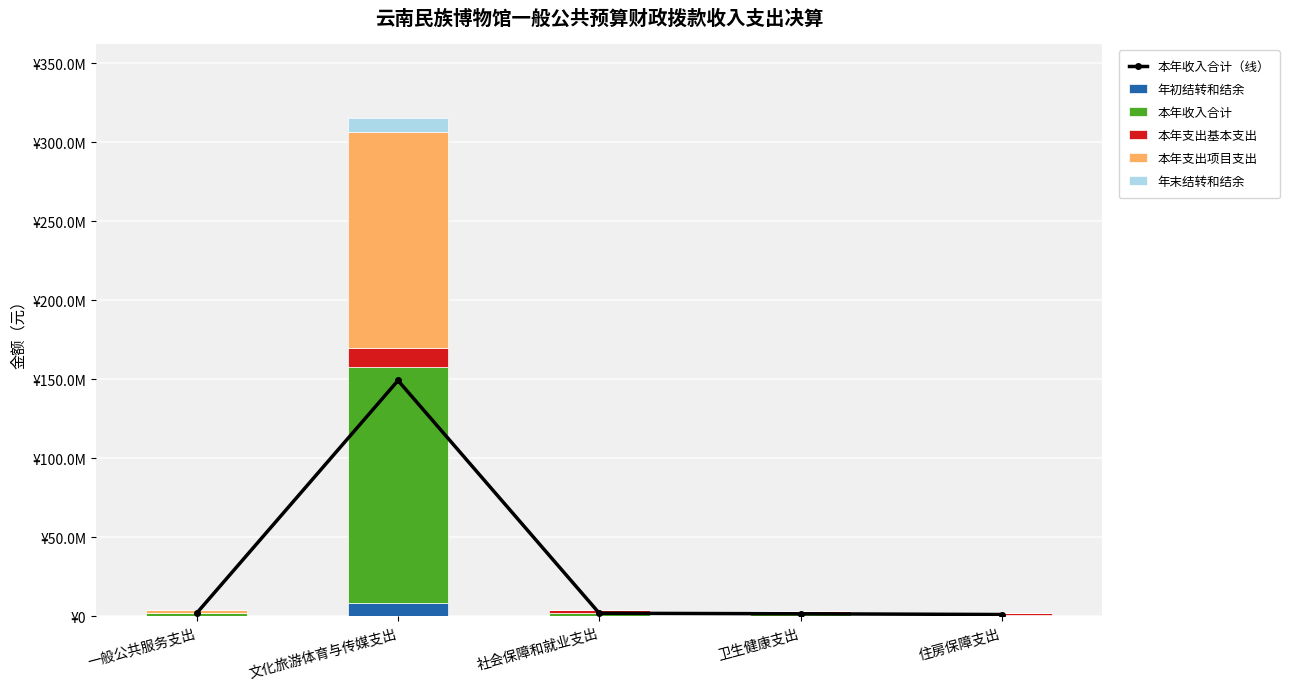

At which label is 本年支出基本支出 closest to 6183433?

社会保障和就业支出